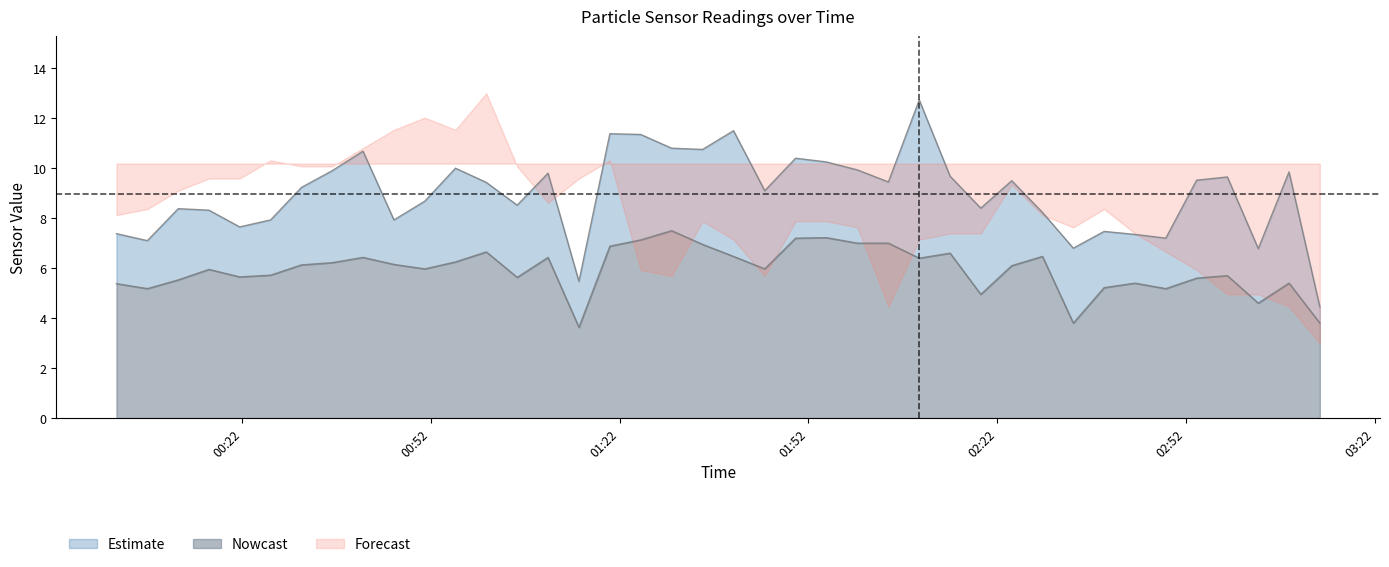

What is the difference between the maximum and minimum values in the SDS_P2 series?

3.9